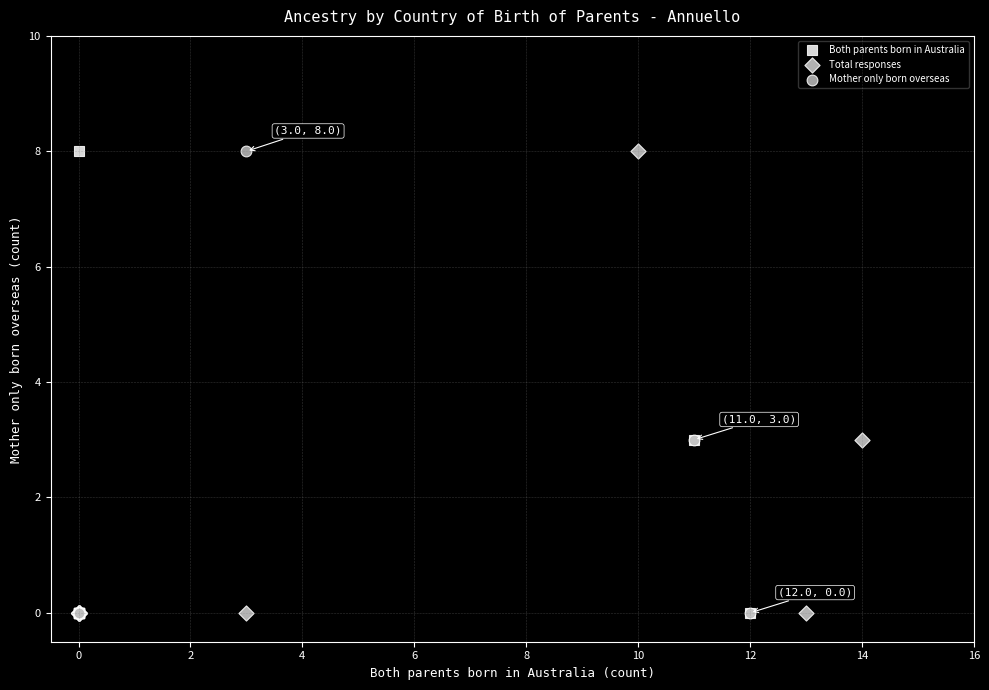

What are all the series names shown in the legend?

Both parents born in Australia, Total responses, Mother only born overseas